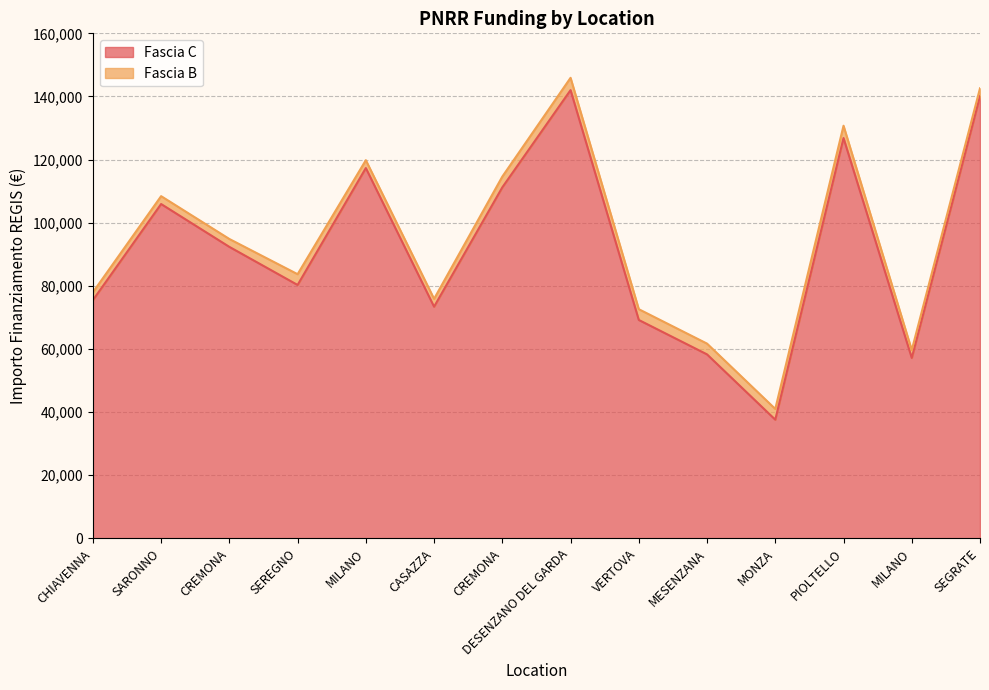

Where is the first local maximum?

SARONNO